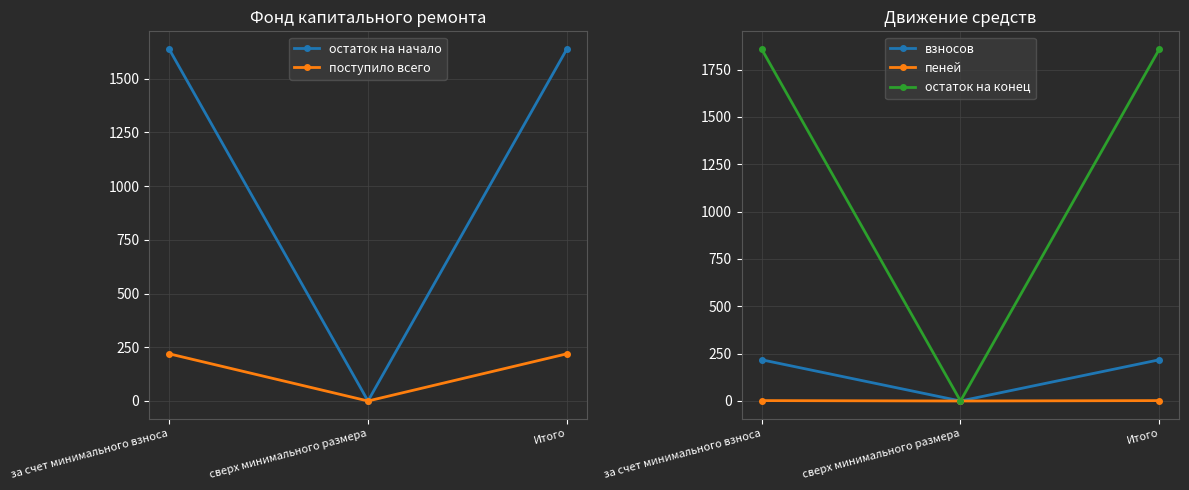

Reading left to right, what are all the values shown in this chart?

остаток на начало: 1639.0	0.0	1639.0
поступило всего: 219.8	0.0	219.8
взносов: 217.7	0.0	217.7
пеней: 2.1	0.0	2.1
остаток на конец: 1858.8	0.0	1858.8